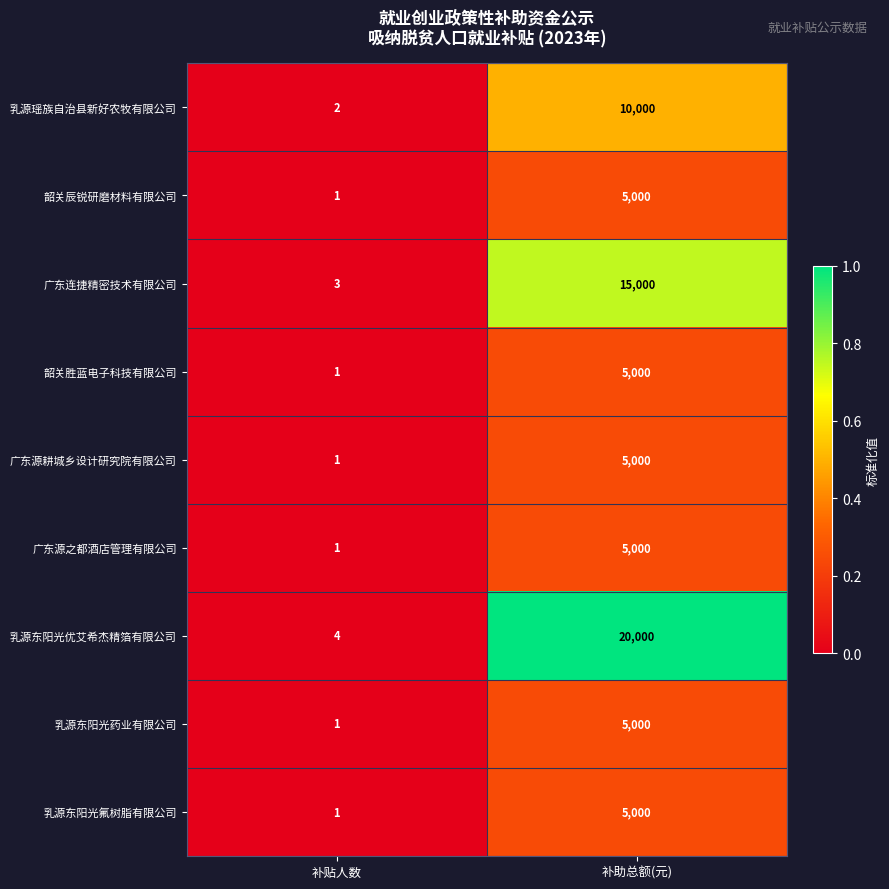

Where is 乳源东阳光优艾希杰精箔有限公司 nearest to the value 10002?

补贴人数